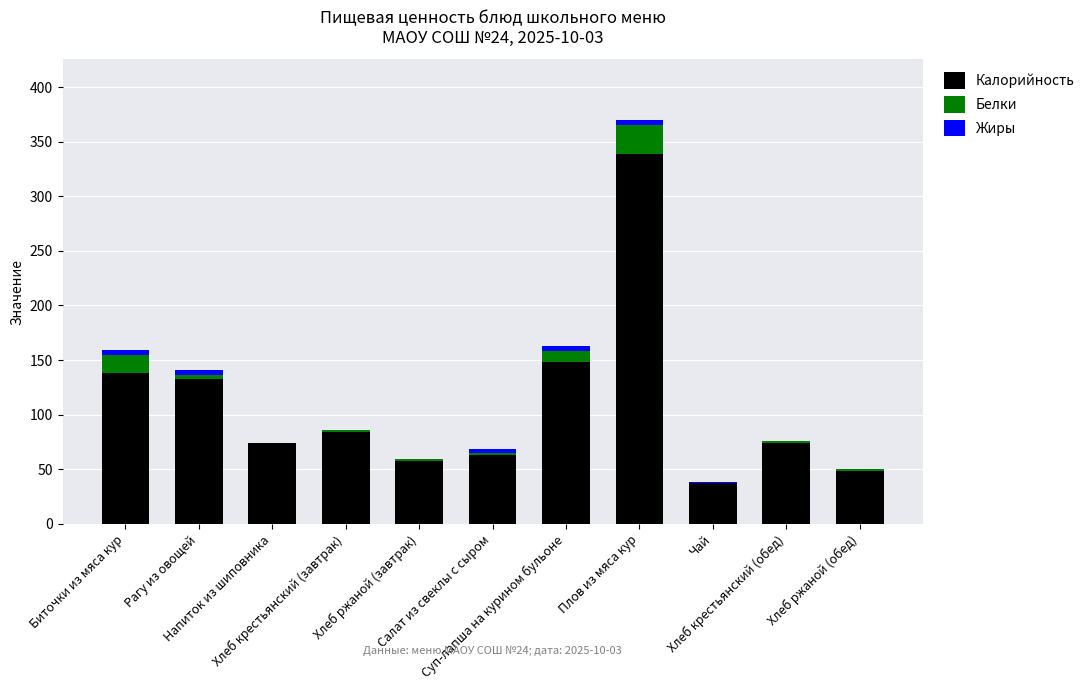

What is the maximum value for Калорийность?

339.0